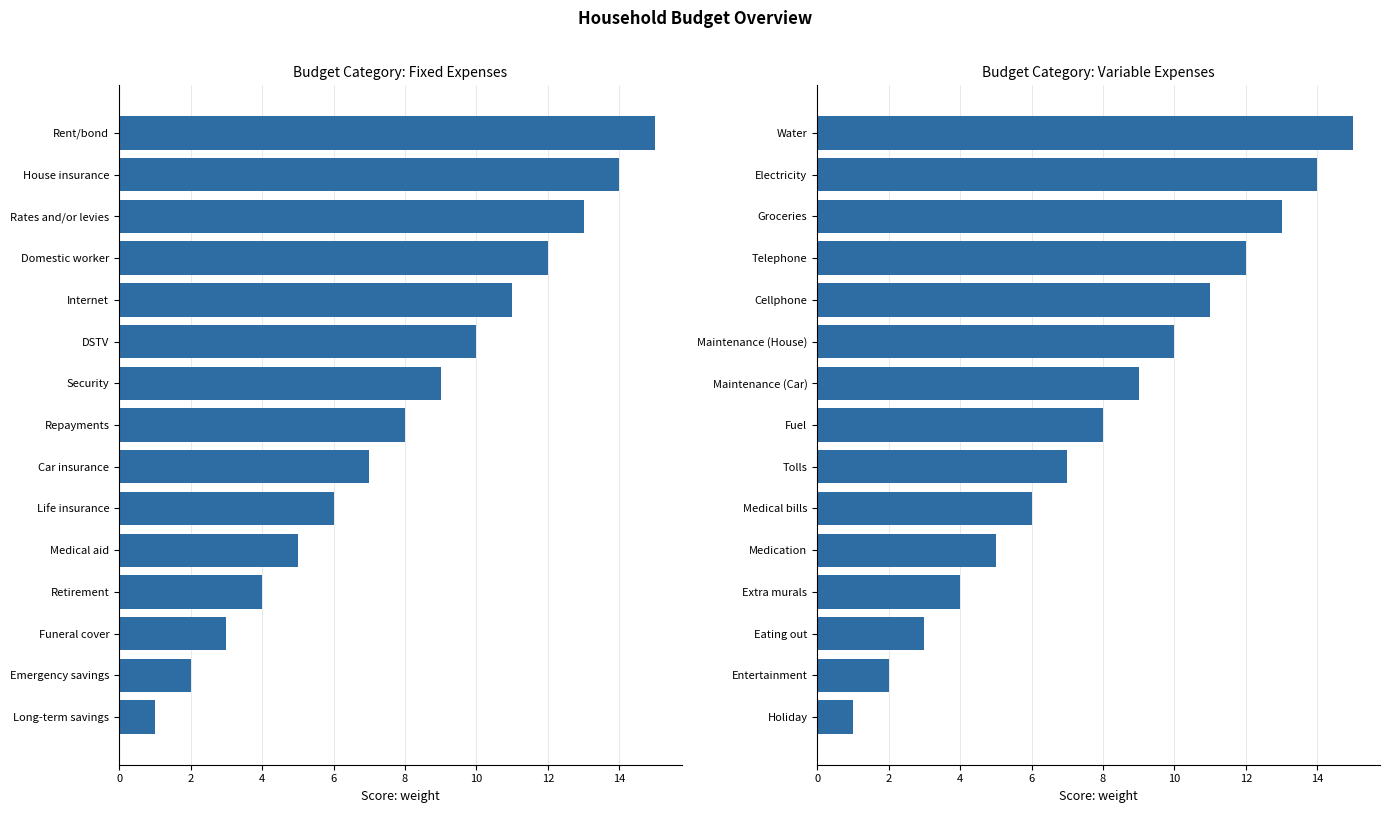

How many data points in Fixed Expenses are less than 8?

7